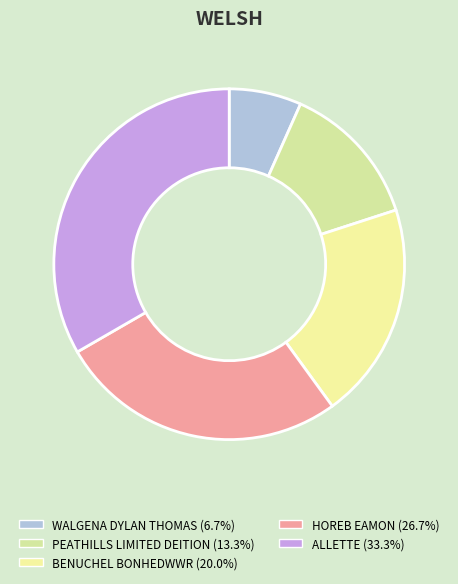

How many slices are in this pie chart?

5